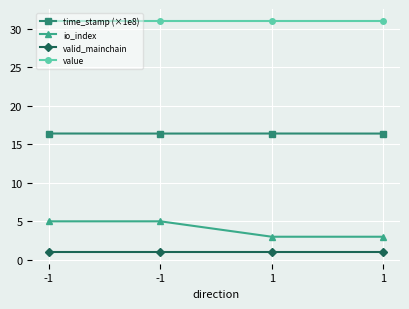

Is it true that value equals 41.4 at 1?

False